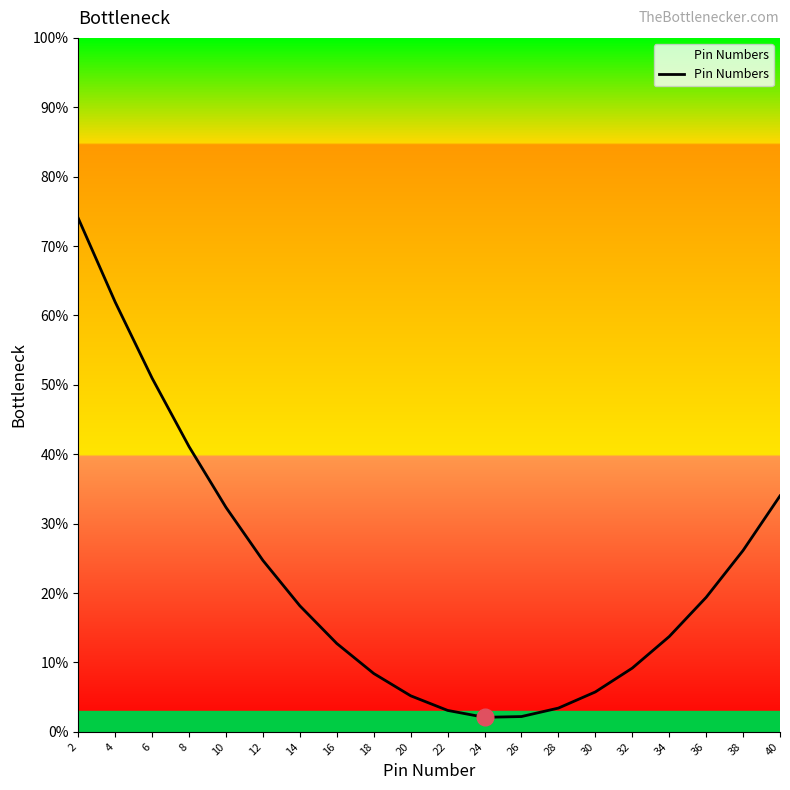

What is the difference between the values at 20 and 26?

3.0